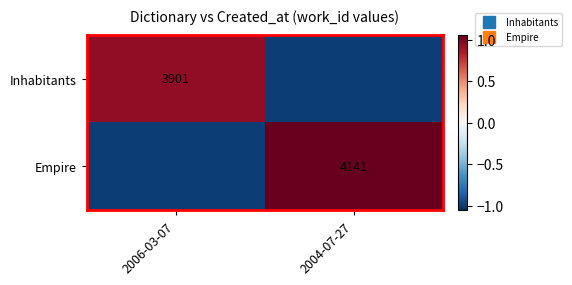

The value of Empire at 2006-03-07 is -1.5. True or false?

False